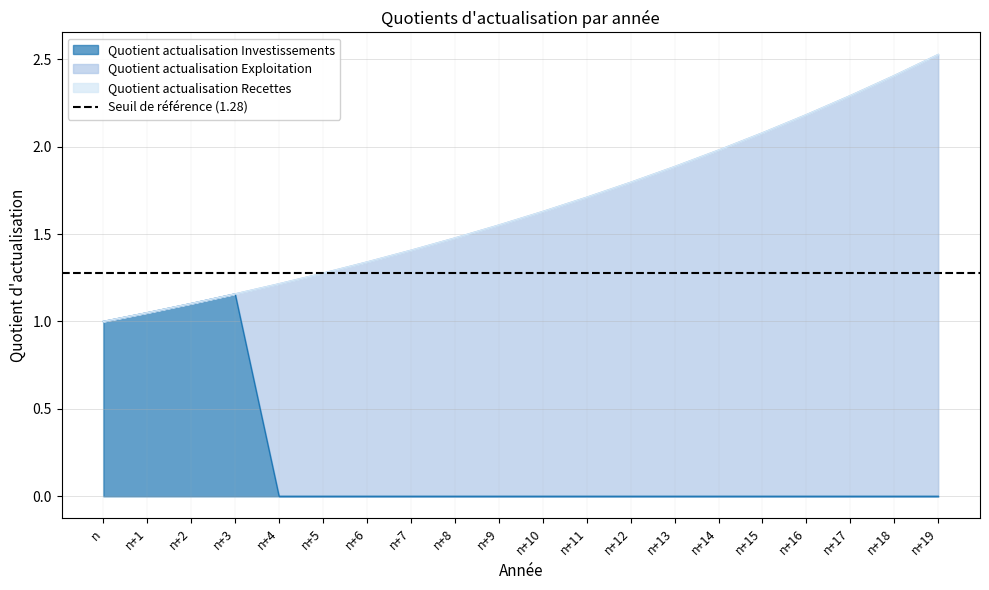

What is the difference between the Quotient actualisation Recettes values at n+14 and n+16?

0.2